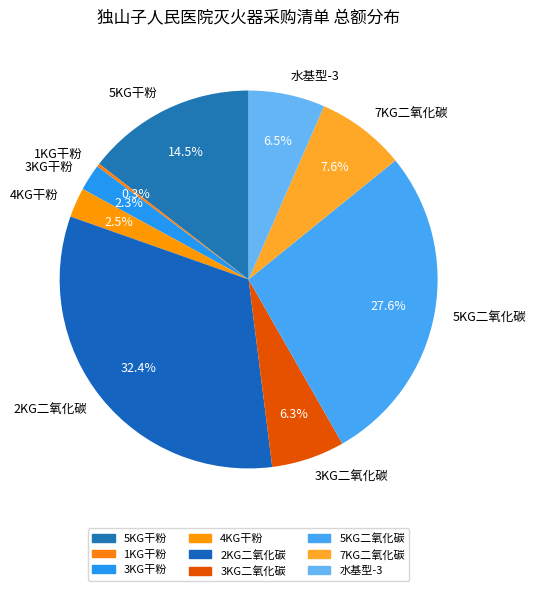

Is the sum of 5KG干粉 and 2KG二氧化碳 greater than half?

No